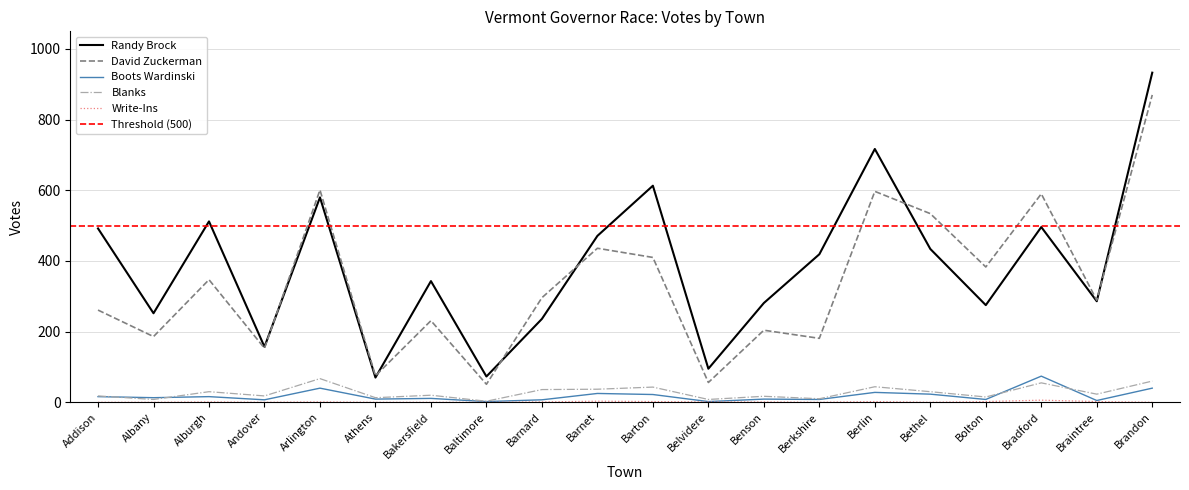

At which label is Boots Wardinski closest to 38?

Arlington